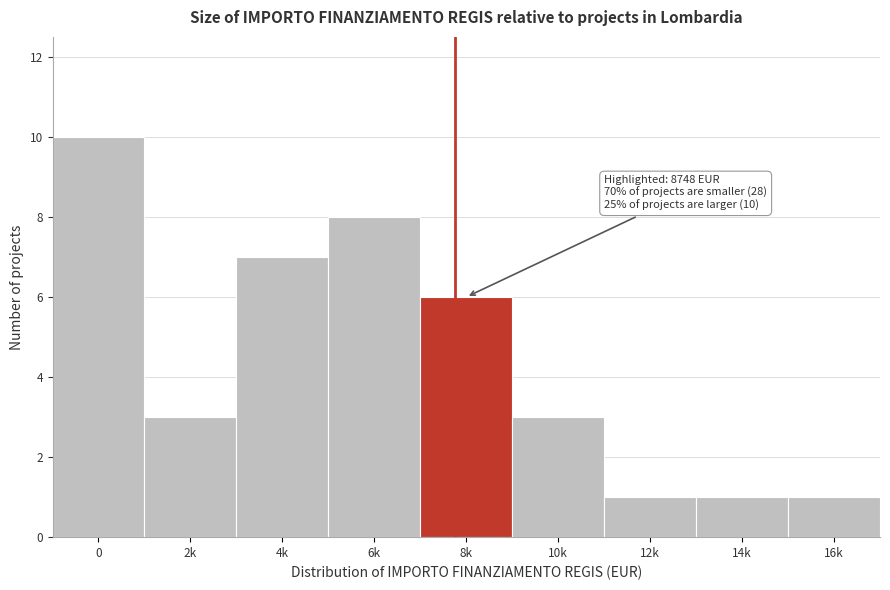

Reading left to right, list all the values displayed in this chart.

0=10	2k=3	4k=7	6k=8	8k=6	10k=3	12k=1	14k=1	16k=1